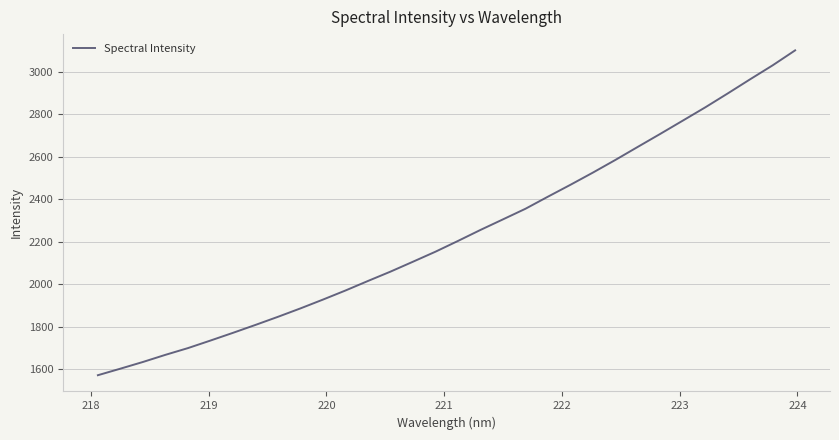

What is the difference between the maximum and minimum values?

1528.1